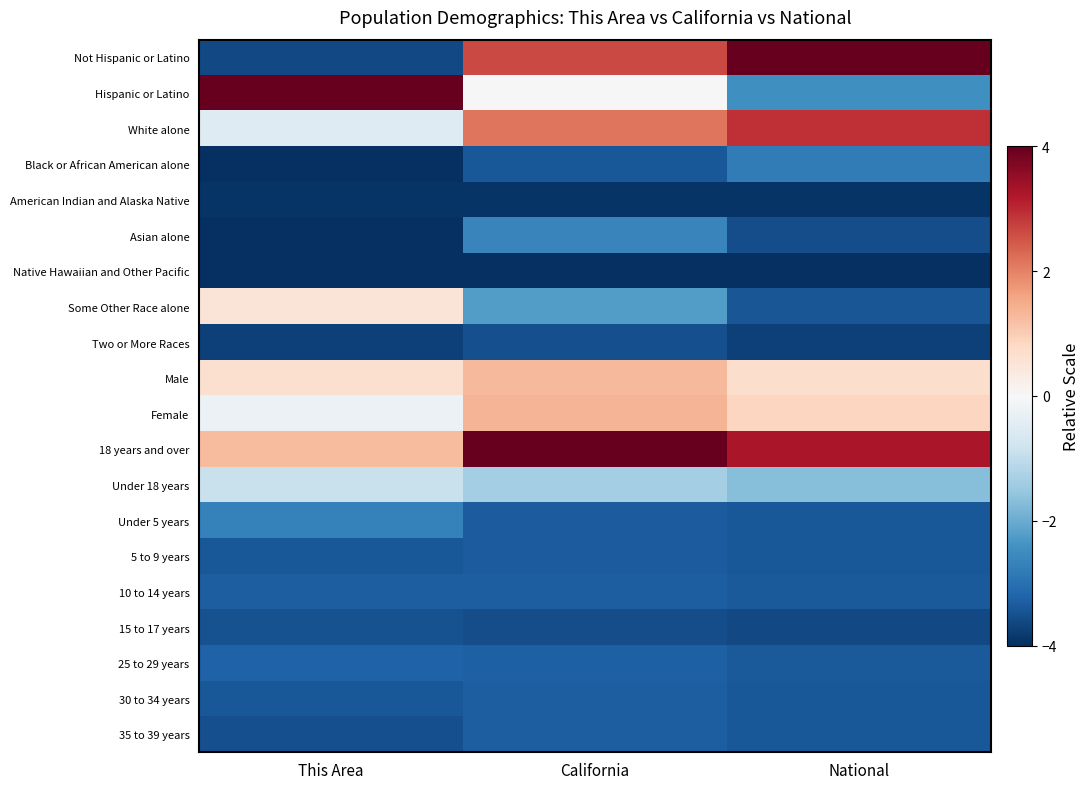

At This Area, list the series in order from smallest to largest.

Black or African American alone, Asian alone, Native Hawaiian and Other Pacific, American Indian and Alaska Native, Two or More Races, Not Hispanic or Latino, 35 to 39 years, 15 to 17 years, 5 to 9 years, 30 to 34 years, 10 to 14 years, 25 to 29 years, Under 5 years, Under 18 years, White alone, Female, Some Other Race alone, Male, 18 years and over, Hispanic or Latino